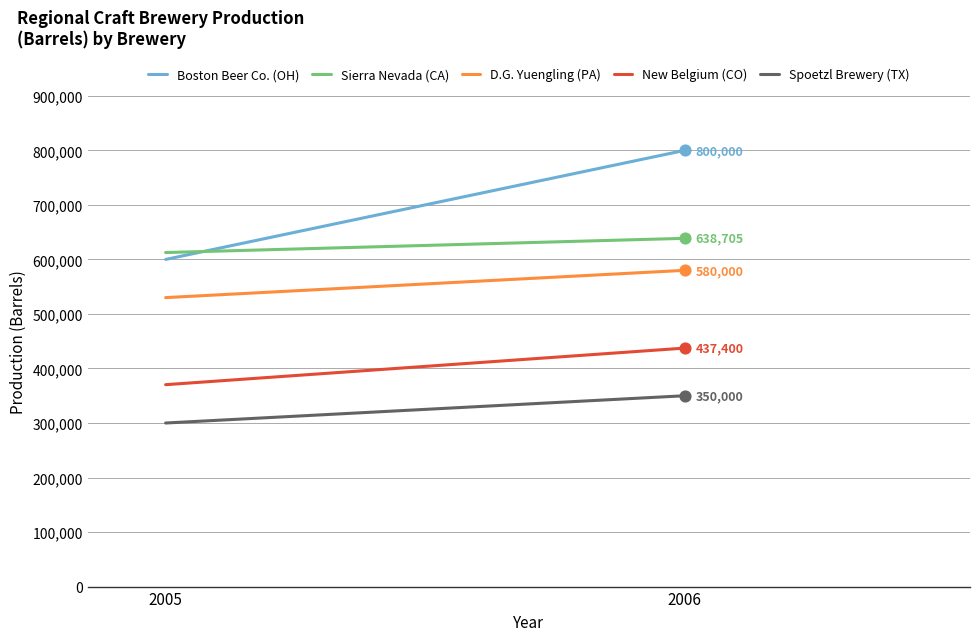

At which category is the sum across all series the highest?

2006